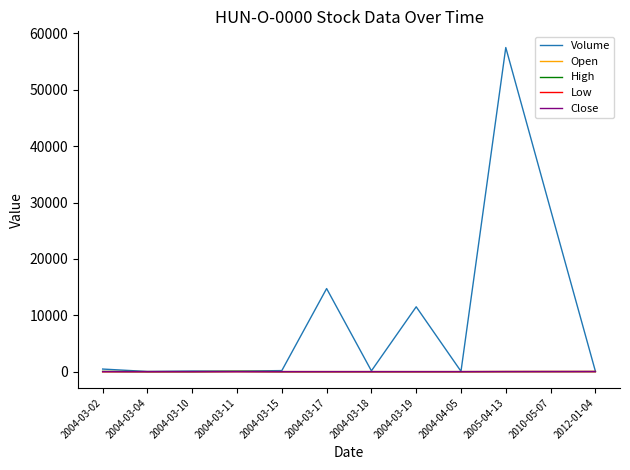

Read the Open value at 2004-04-05, to the nearest 5.

10